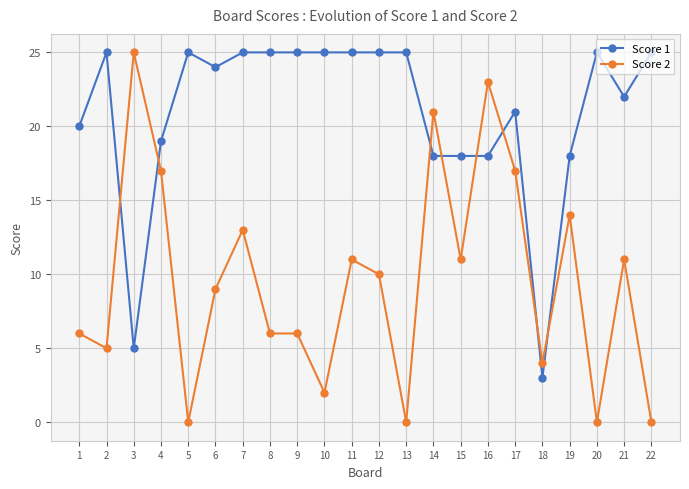

What is the value of the Score 1 point at the 4th from the left?

19